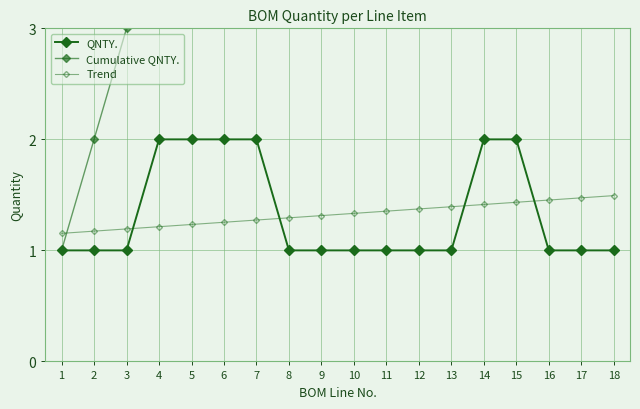

Is the value of Cumulative QNTY. at 8 greater than the value of Trend at 13?

Yes